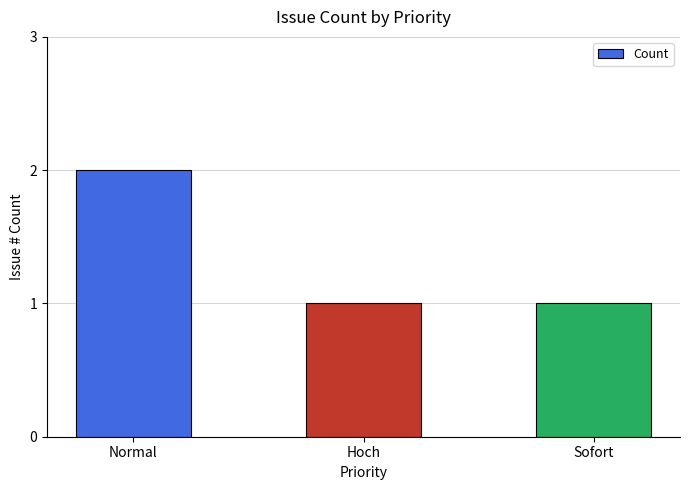

What is the sum of all values?

4